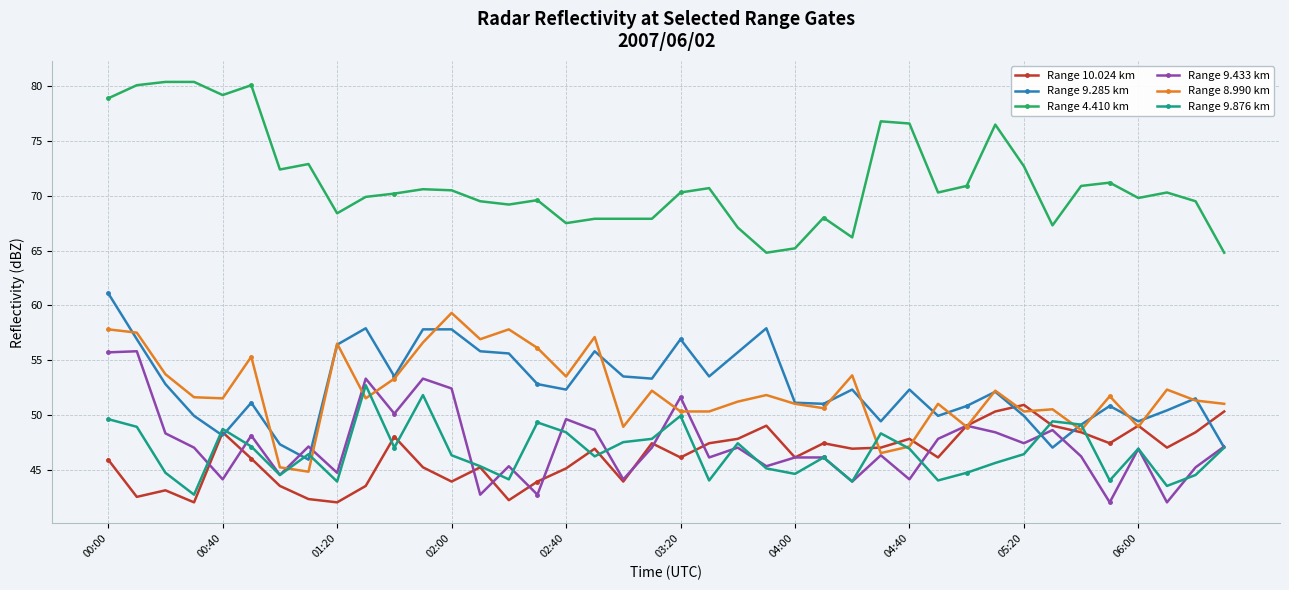

Is this an area chart (filled region under the line)?

No